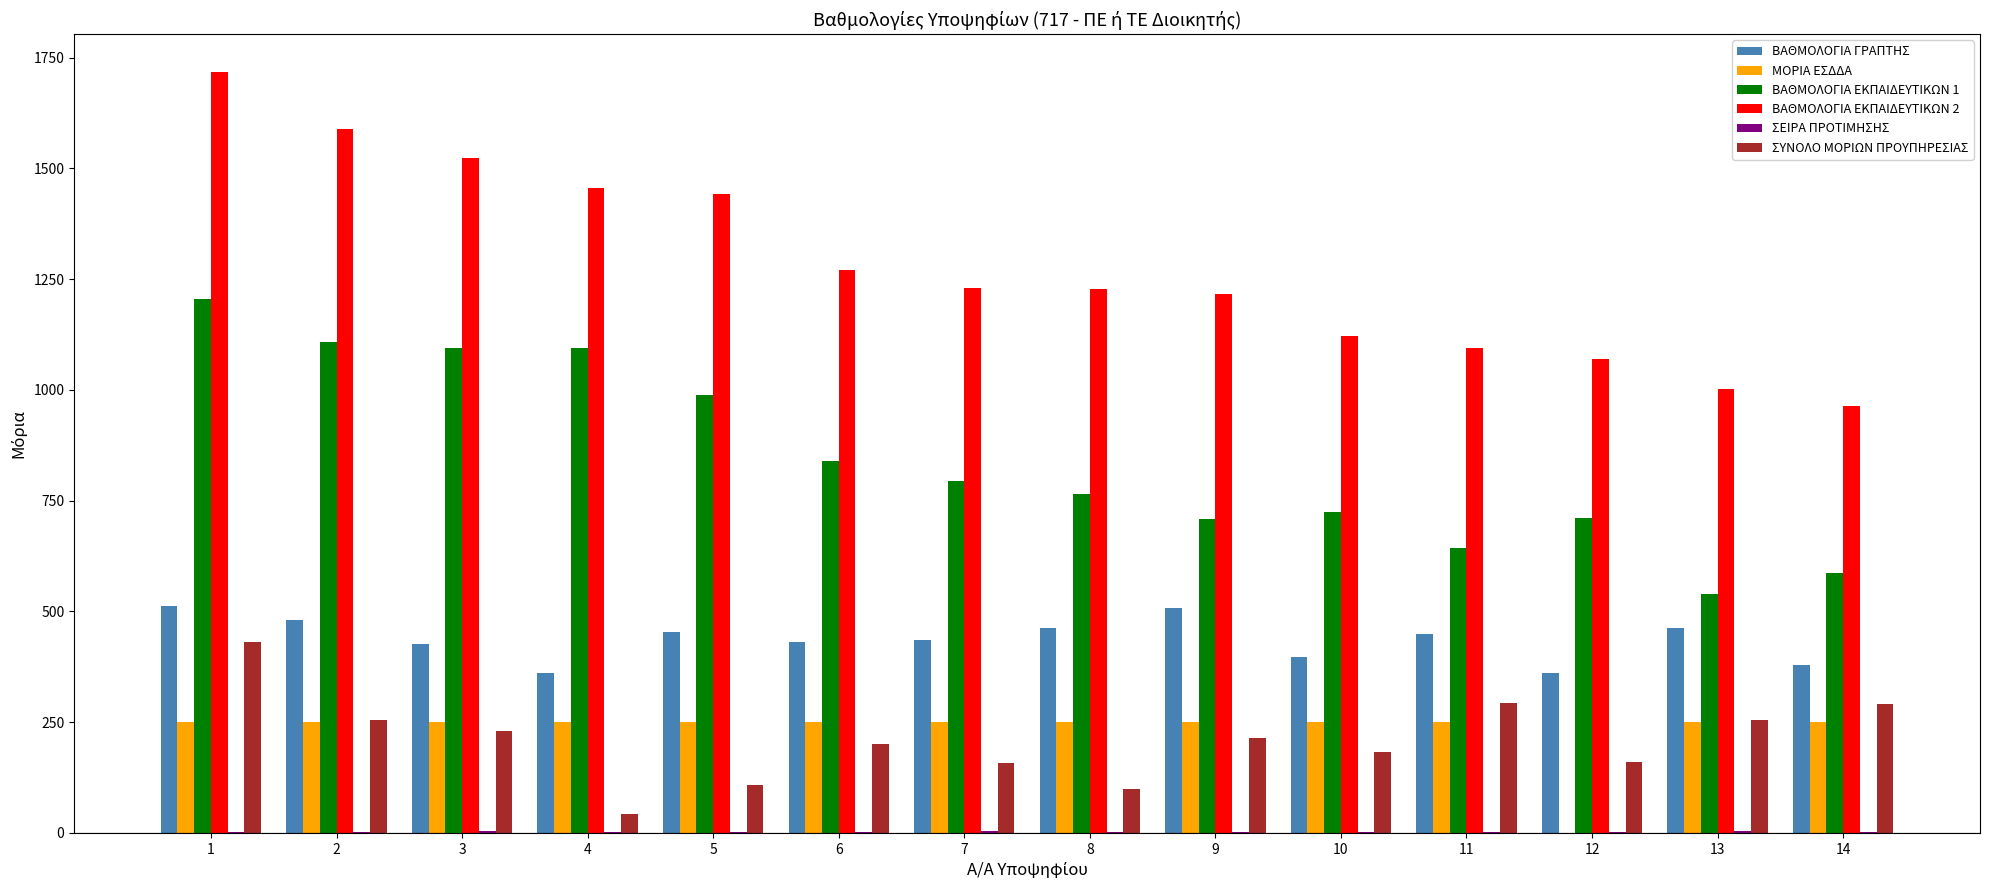

Which series has the largest total across all categories?

ΒΑΘΜΟΛΟΓΙΑ ΕΚΠΑΙΔΕΥΤΙΚΩΝ 2